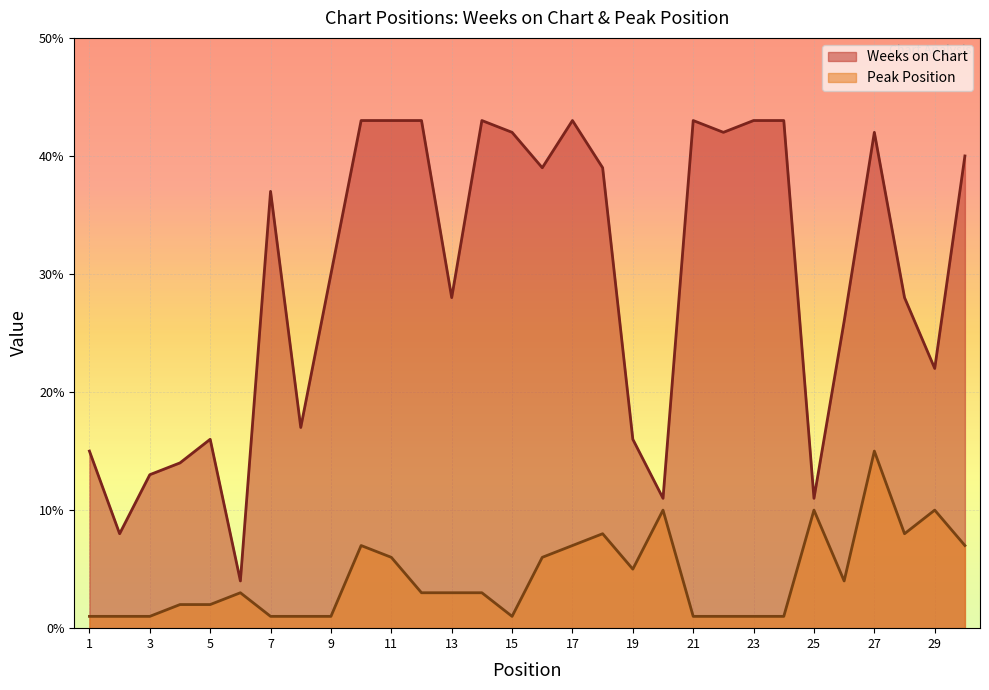

Is it true that Weeks on Chart equals 20 at 3?

False